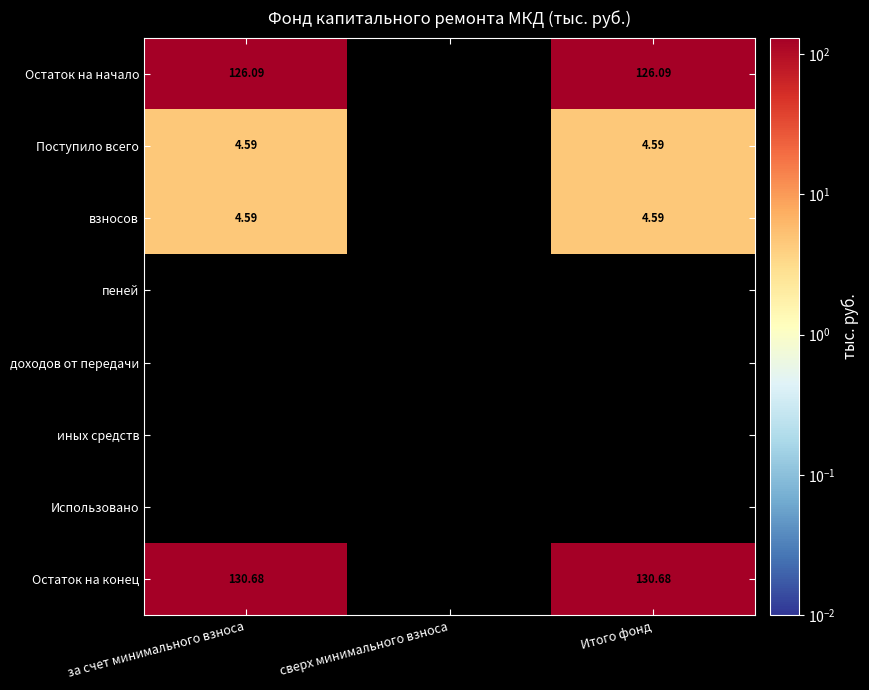

At which label is Остаток на конец closest to 65?

сверх минимального взноса